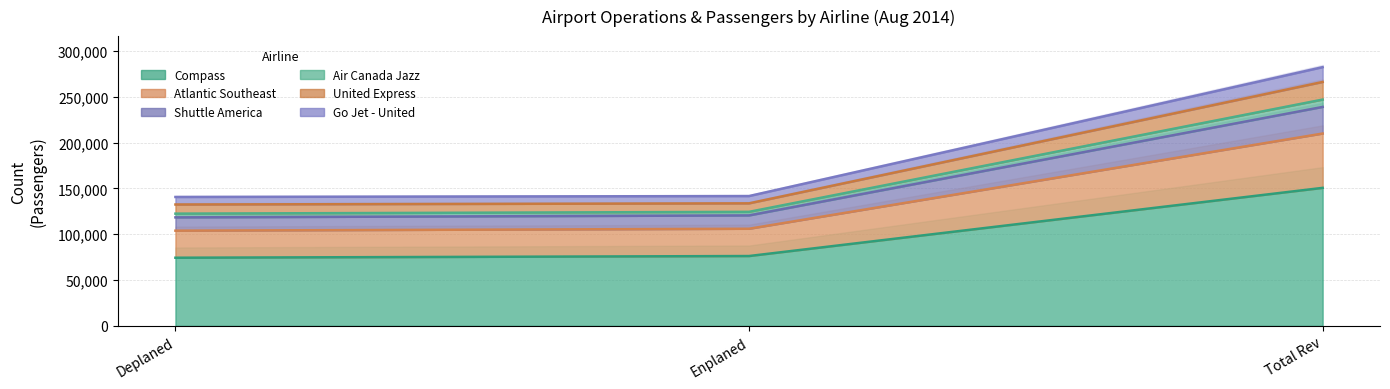

At which category is the sum across all series the highest?

Compass